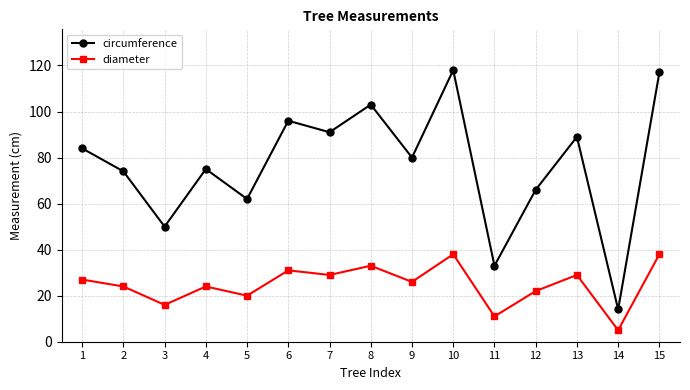

How many distinct data groups are displayed?

2